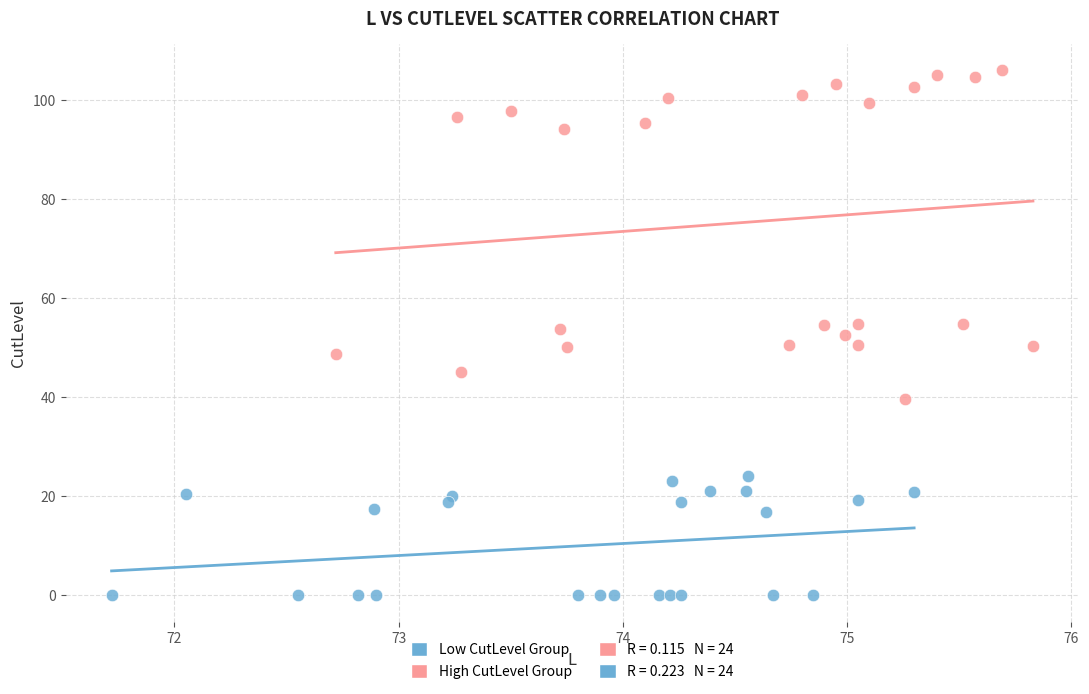

Which series reaches the maximum Y coordinate?

High CutLevel Group